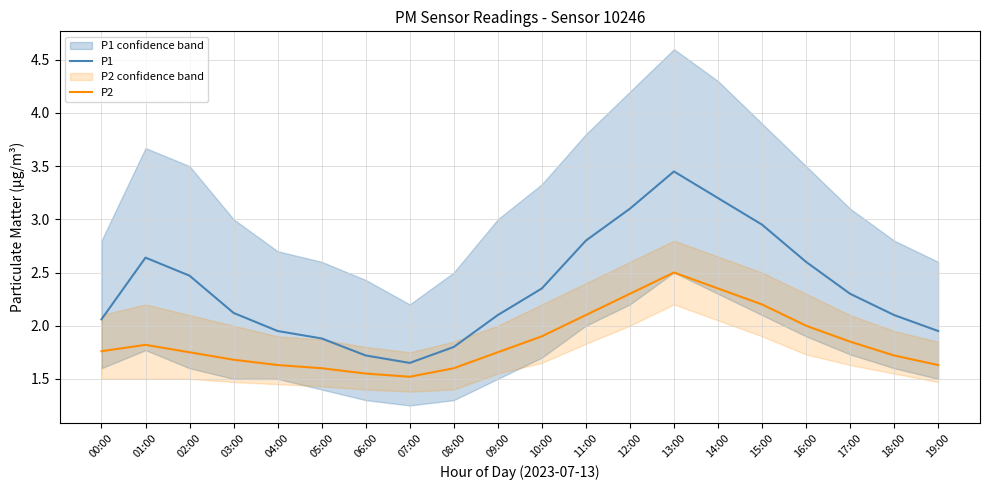

Reading left to right, list all the values displayed in this chart.

P1: 2.1	2.6	2.5	2.1	1.9	1.9	1.7	1.6	1.8	2.1	2.4	2.8	3.1	3.5	3.2	3.0	2.6	2.3	2.1	1.9
P2: 1.8	1.8	1.8	1.7	1.6	1.6	1.6	1.5	1.6	1.8	1.9	2.1	2.3	2.5	2.4	2.2	2.0	1.9	1.7	1.6